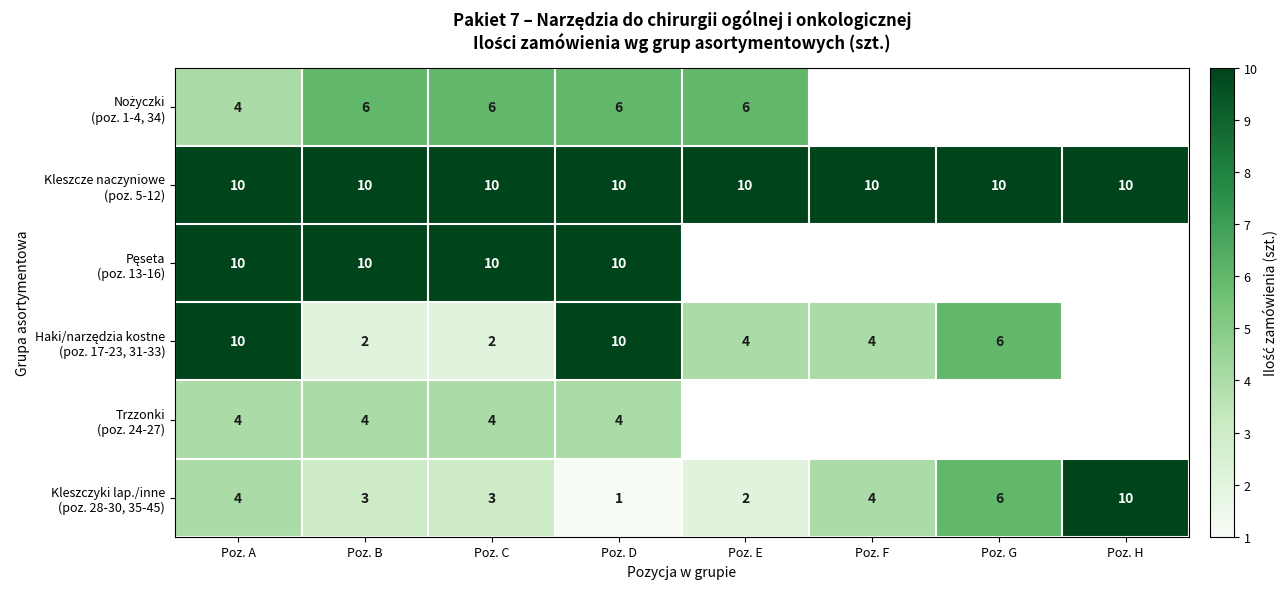

What is the total value across all series at Poz. D?

41